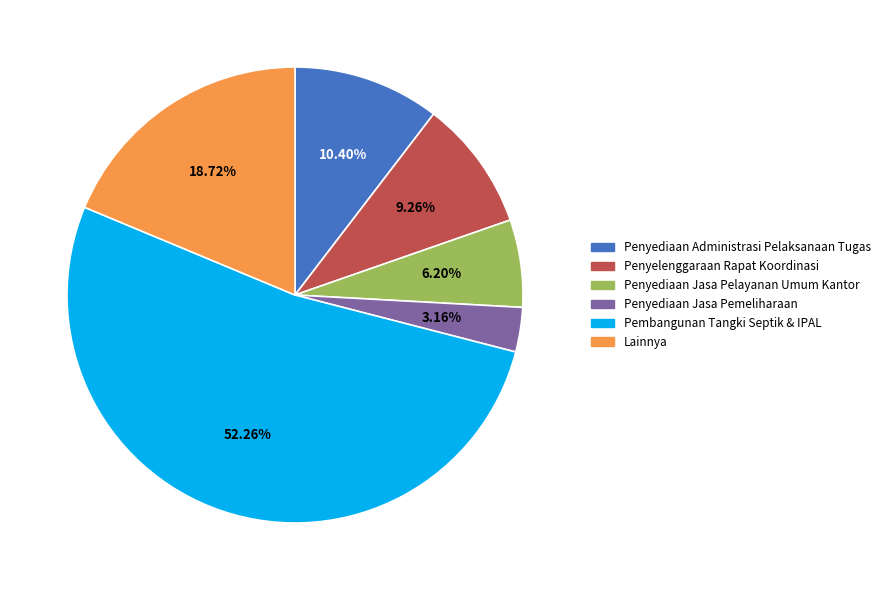

Which slice is the smallest?

Penyediaan Jasa Pemeliharaan